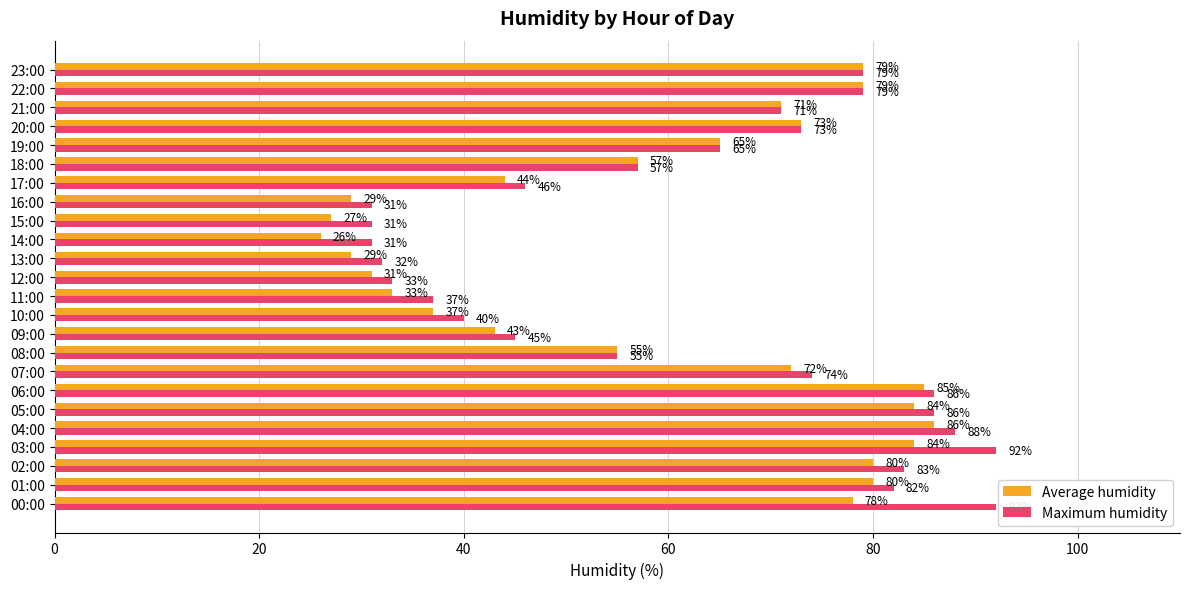

What is the difference between the maximum and second lowest values in the Maximum humidity series?

61